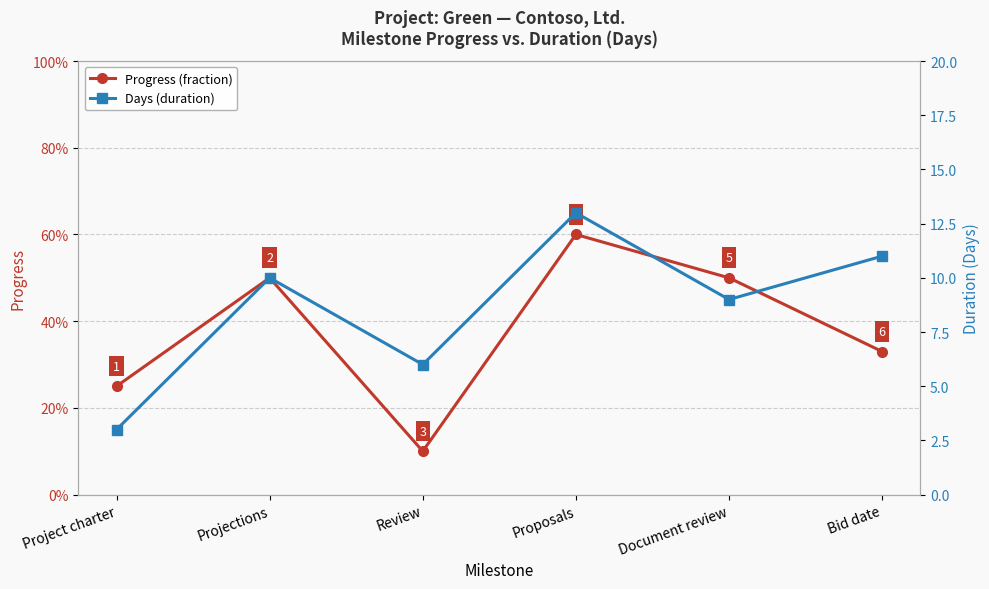

How many lines are shown in the chart?

2